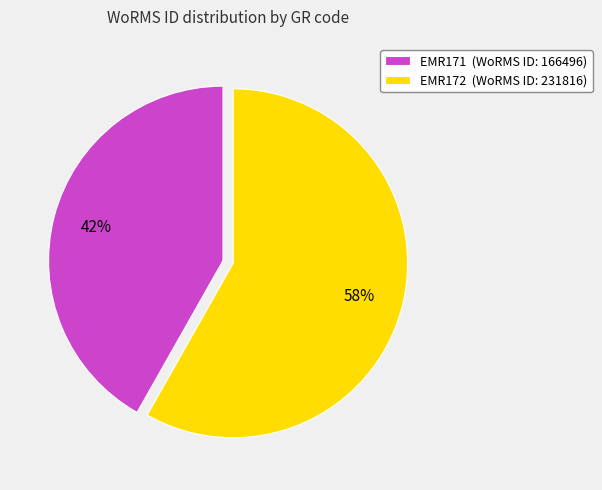

Is the sum of EMR172 (WoRMS ID: 231816) and EMR171 (WoRMS ID: 166496) greater than half?

Yes